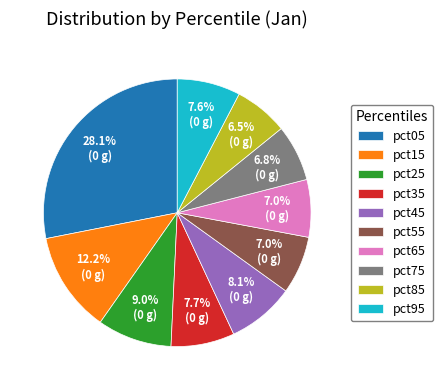

To the nearest percent, what is the average slice percentage?

10%